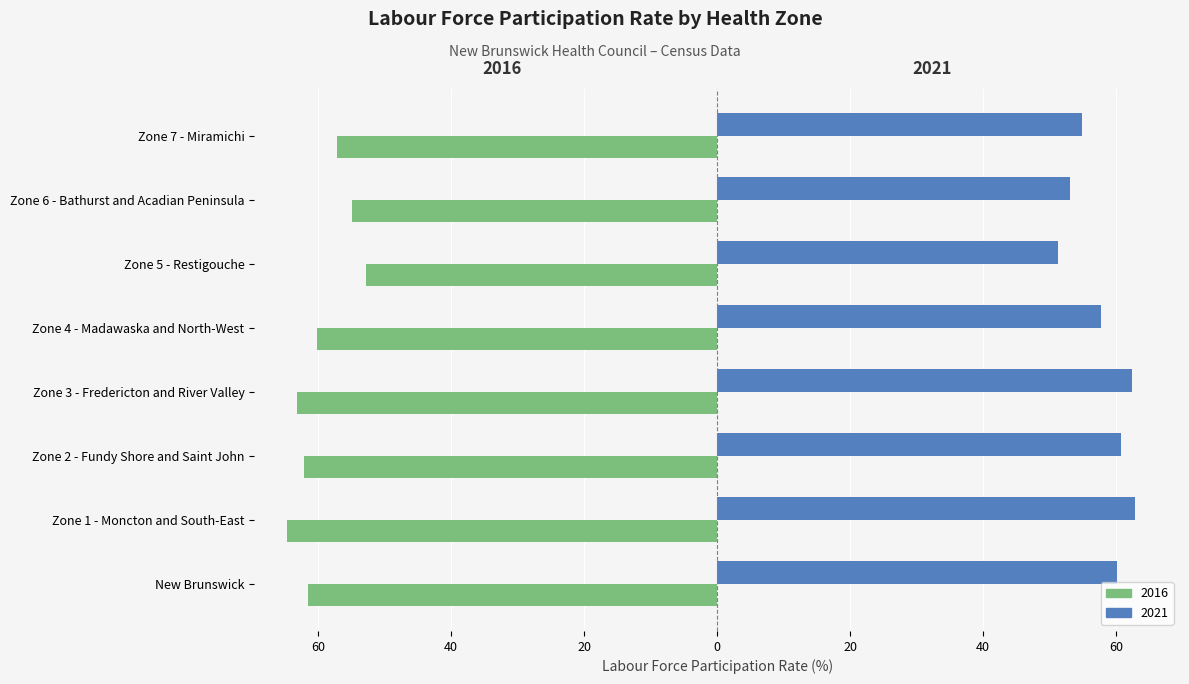

Which series has the largest range (max minus min)?

2016